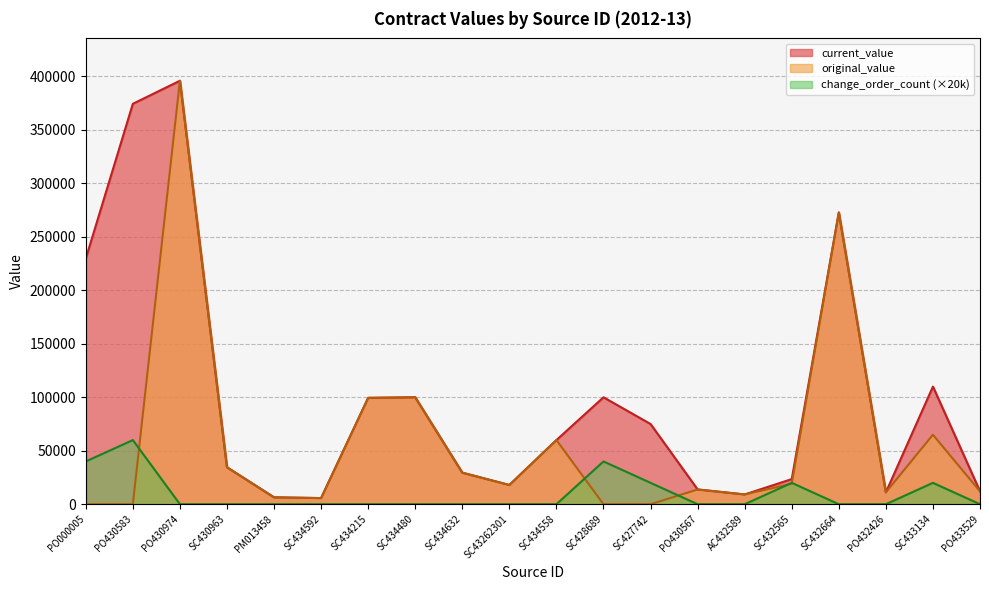

What is the average value of the original_value series?

57646.9